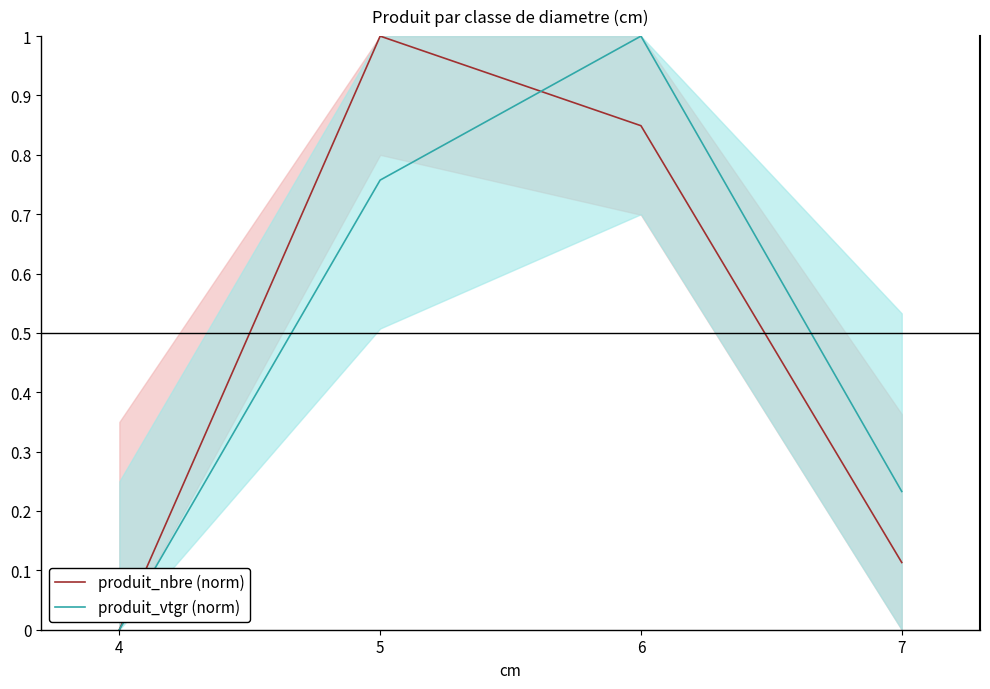

How many lines are shown in the chart?

2